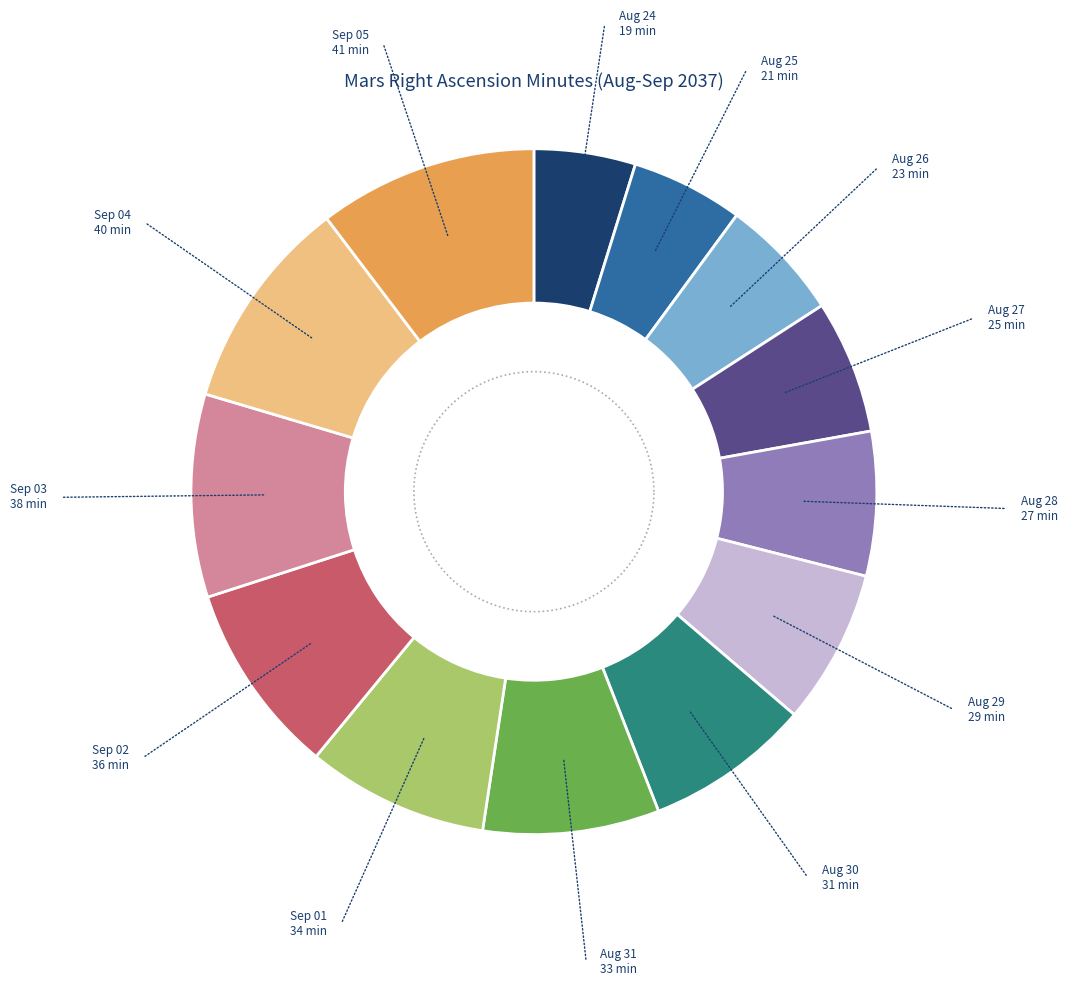

Is there a majority slice in this chart?

No